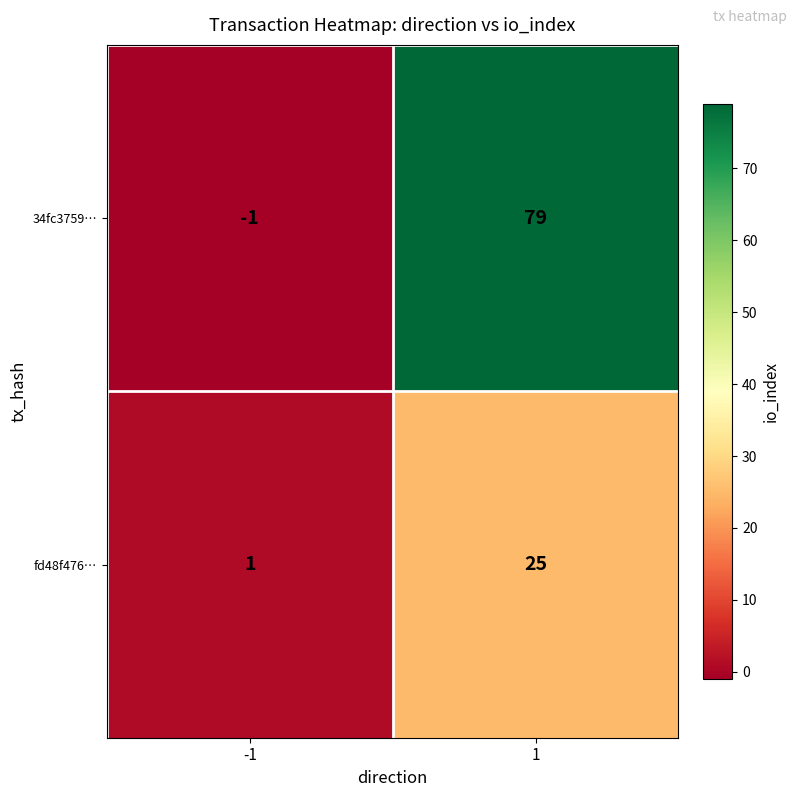

Reading right to left, what are all the values shown in this chart?

34fc3759…: 79	-1
fd48f476…: 25	1